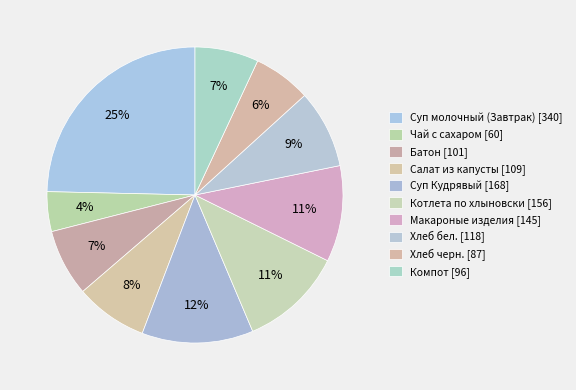

How many segments does this pie chart have?

10